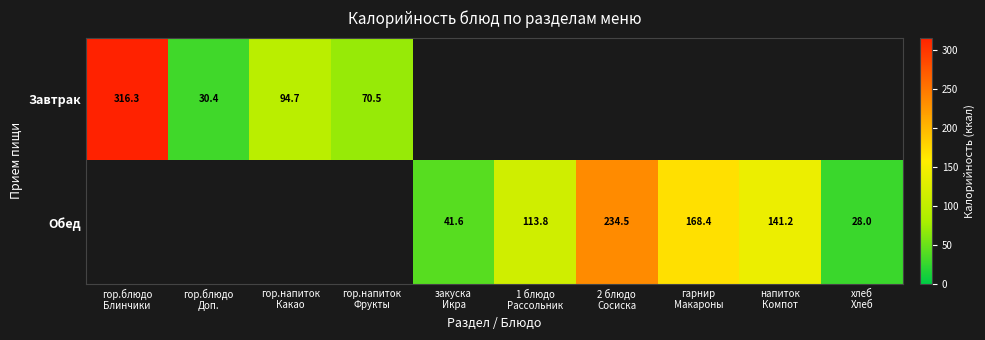

Rank the series at гор.напиток Фрукты from lowest to highest value.

Завтрак, Обед